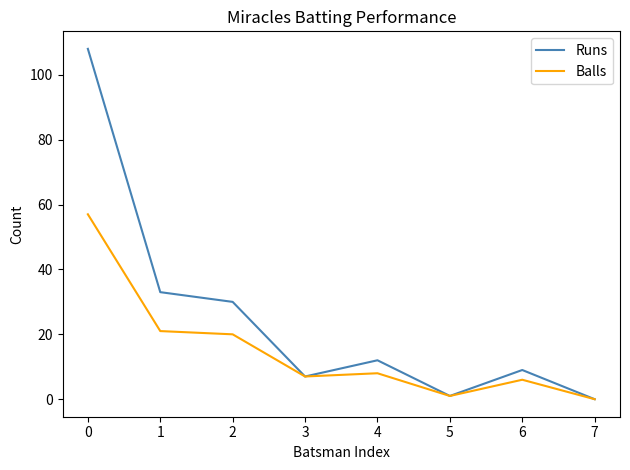

Between 0 and 2, which series saw the biggest shift?

Runs